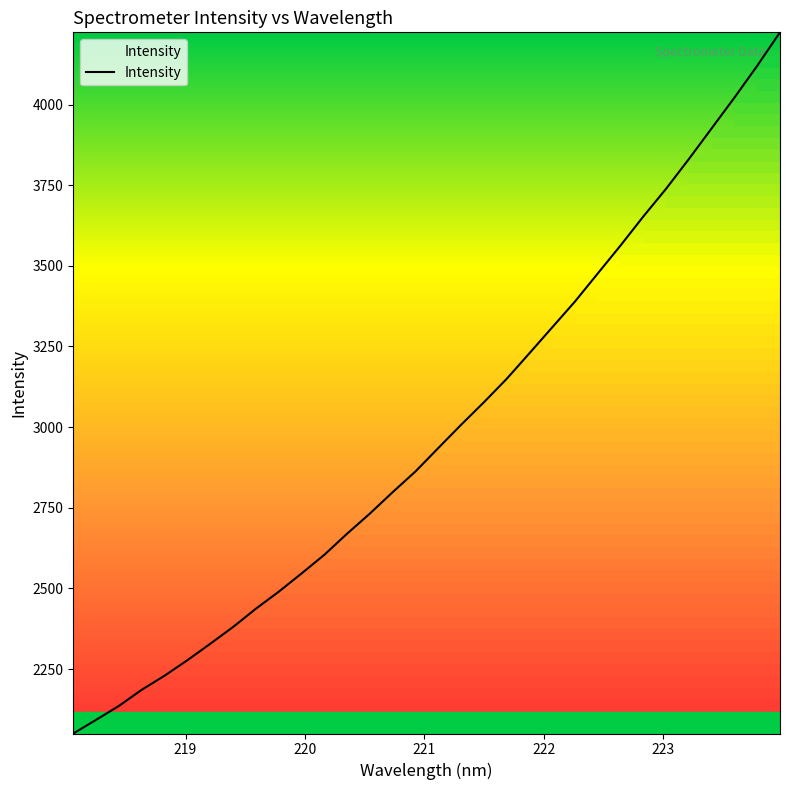

What is the greatest value displayed?

4223.9